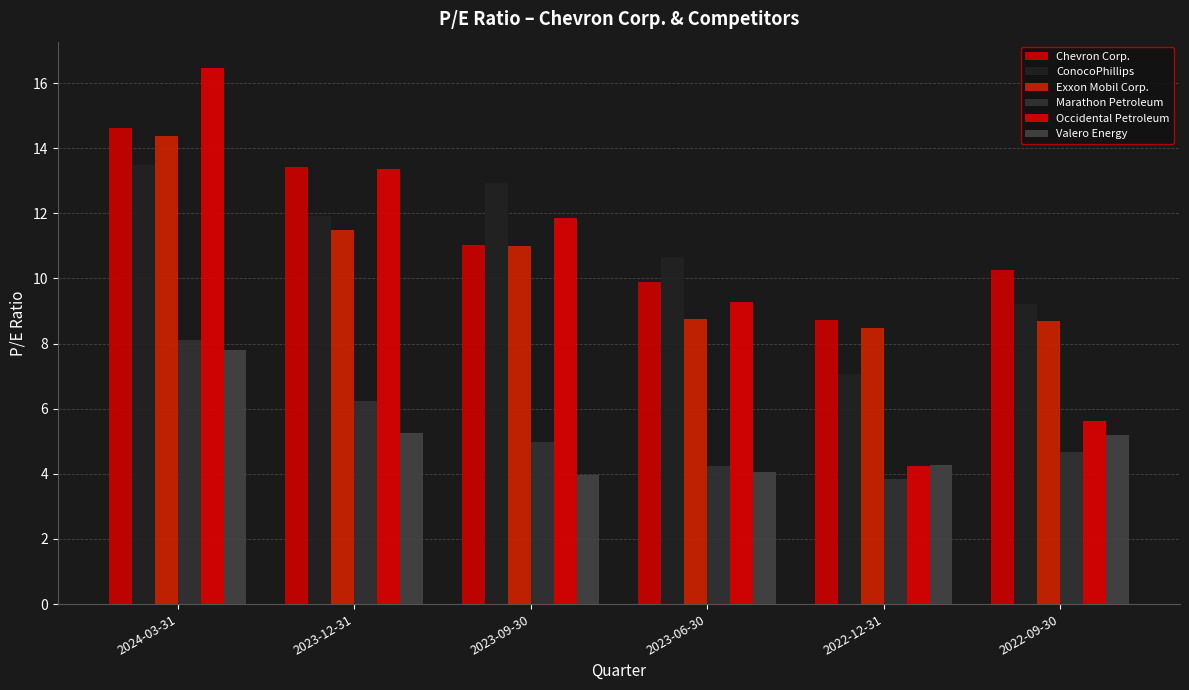

What is the difference between the highest and lowest values at 2022-09-30?

5.6